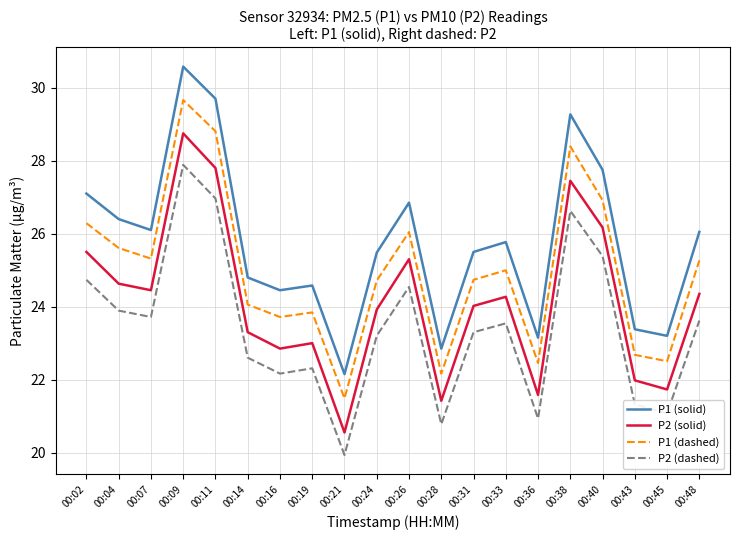

Which series changed the most between 00:26 and 00:33?

P1 (solid)